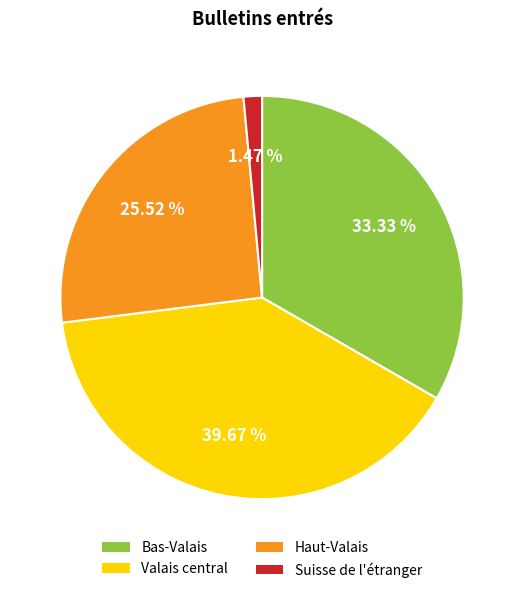

Between Haut-Valais and Suisse de l'étranger, which is larger?

Haut-Valais